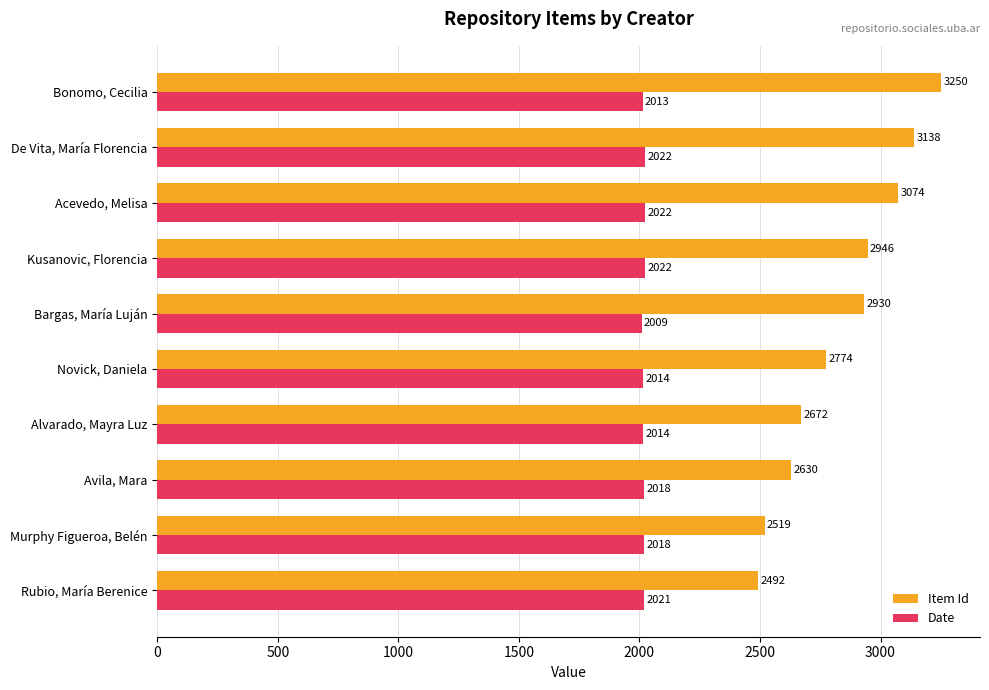

Count the number of data series in this chart.

2